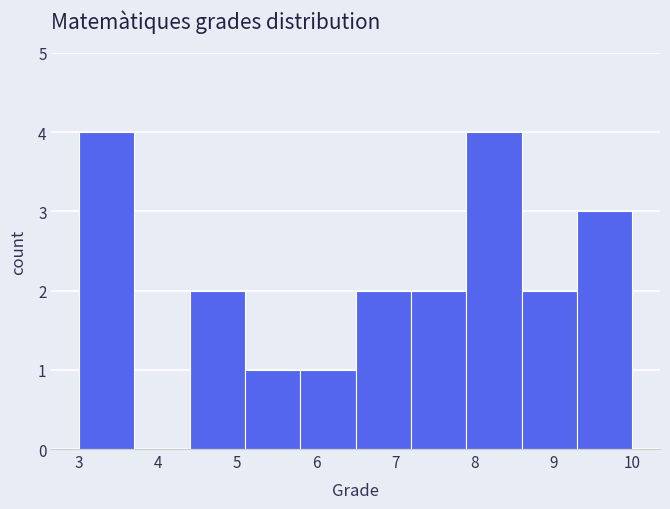

Reading left to right, transcribe this chart: for each bar, give the range it covers on the x-axis and its height. The values are not printed on the chart, so give them approximately, as read against the axis.

3.0 to 3.7: 4
3.7 to 4.4: 0
4.4 to 5.1: 2
5.1 to 5.8: 1
5.8 to 6.5: 1
6.5 to 7.2: 2
7.2 to 7.9: 2
7.9 to 8.6: 4
8.6 to 9.3: 2
9.3 to 10.0: 3